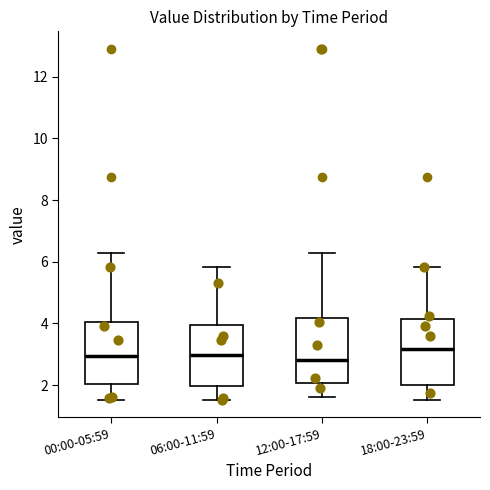

Reading left to right, transcribe this box plot: for each box, give where its median line is, the range the box spans, and where its two whiskers end, as read against the y-axis. The values are not printed on the chart, so give them approximately, as read against the axis.

00:00-05:59: median 3.0, box 2.0 to 4.0, whiskers 1.6 to 6.2
06:00-11:59: median 3.0, box 2.0 to 4.0, whiskers 1.6 to 5.8
12:00-17:59: median 2.8, box 2.0 to 4.2, whiskers 1.6 to 6.2
18:00-23:59: median 3.2, box 2.0 to 4.2, whiskers 1.6 to 5.8